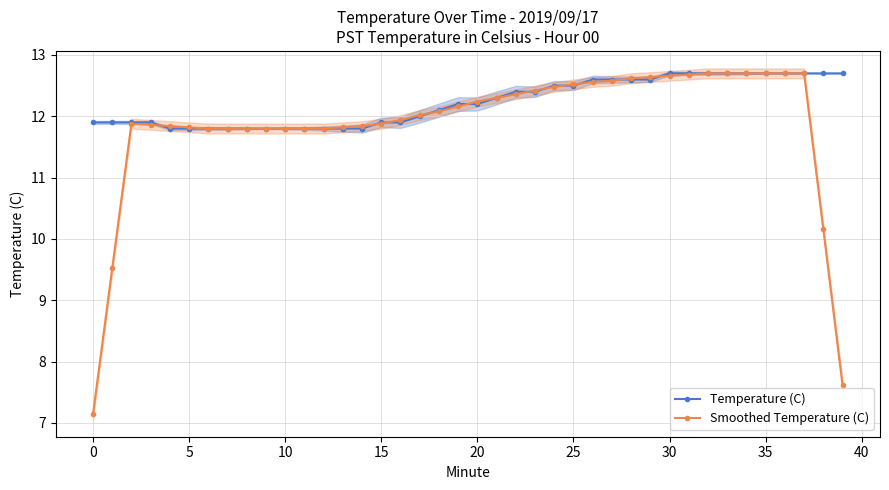

What is the greatest value displayed?

12.7